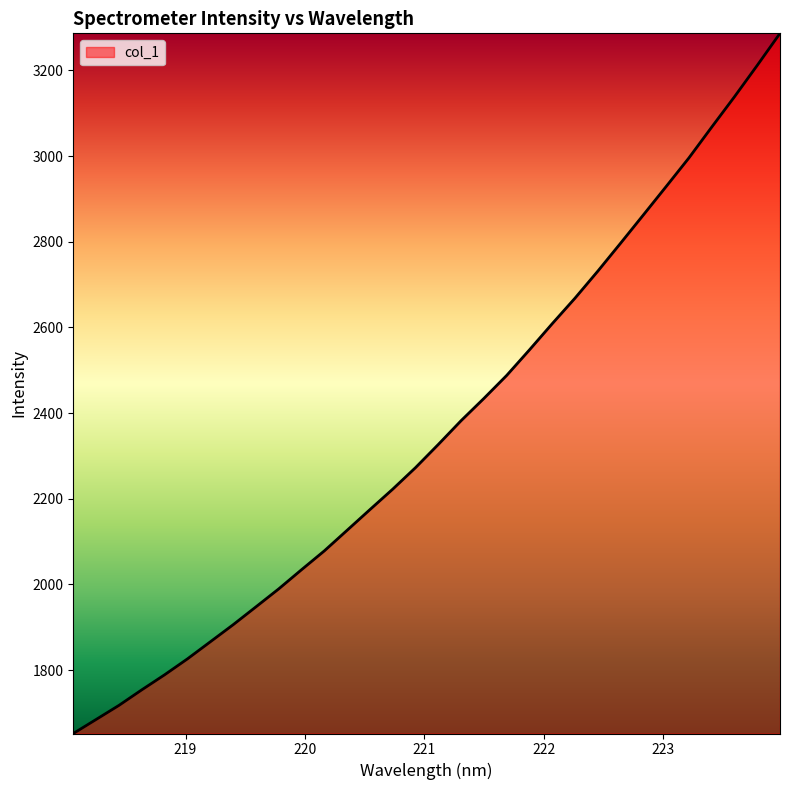

What is the minimum value shown in the chart?

1651.8